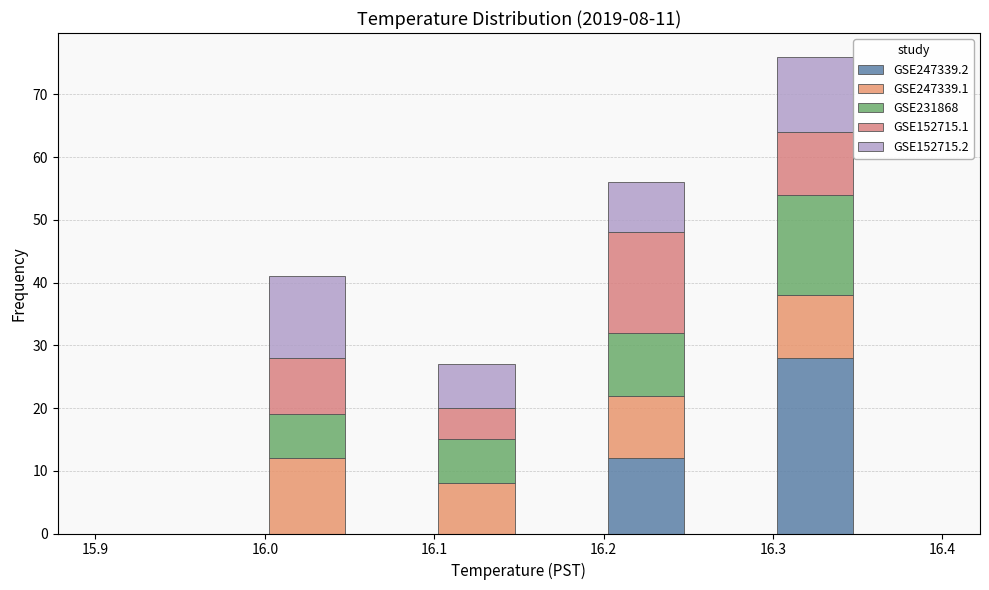

Which range on the x-axis has the tallest stacked bar (by total height)?

16.30 to 16.35